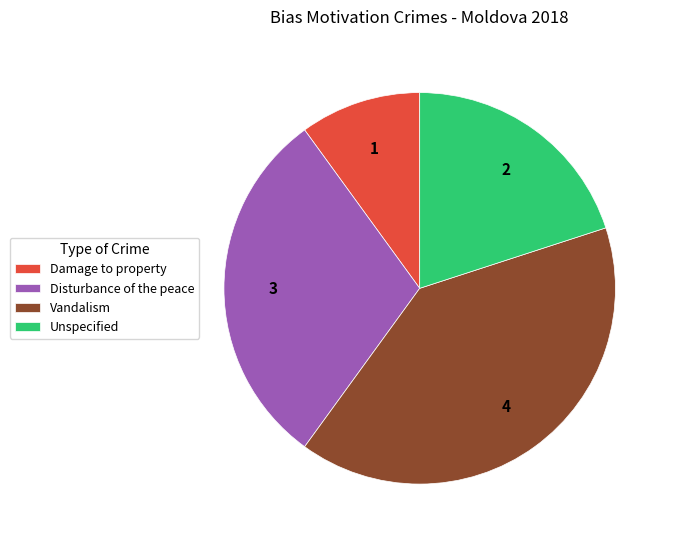

Is it true that Damage to property is 10% of the pie?

True